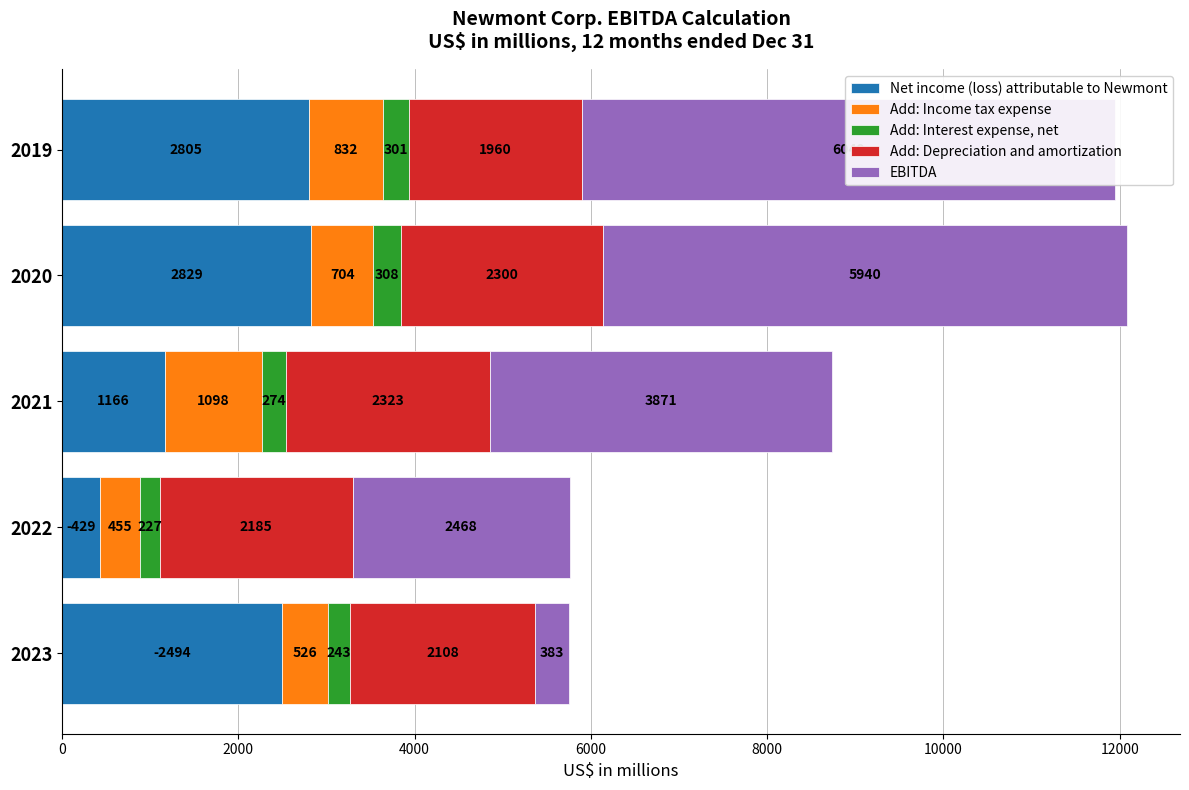

Reading left to right, list all the values displayed in this chart.

Net income (loss) attributable to Newmont: 2494	429	1166	2829	2805
Add: Income tax expense: 526	455	1098	704	832
Add: Interest expense, net: 243	227	274	308	301
Add: Depreciation and amortization: 2108	2185	2323	2300	1960
EBITDA: 383	2468	3871	5940	6049